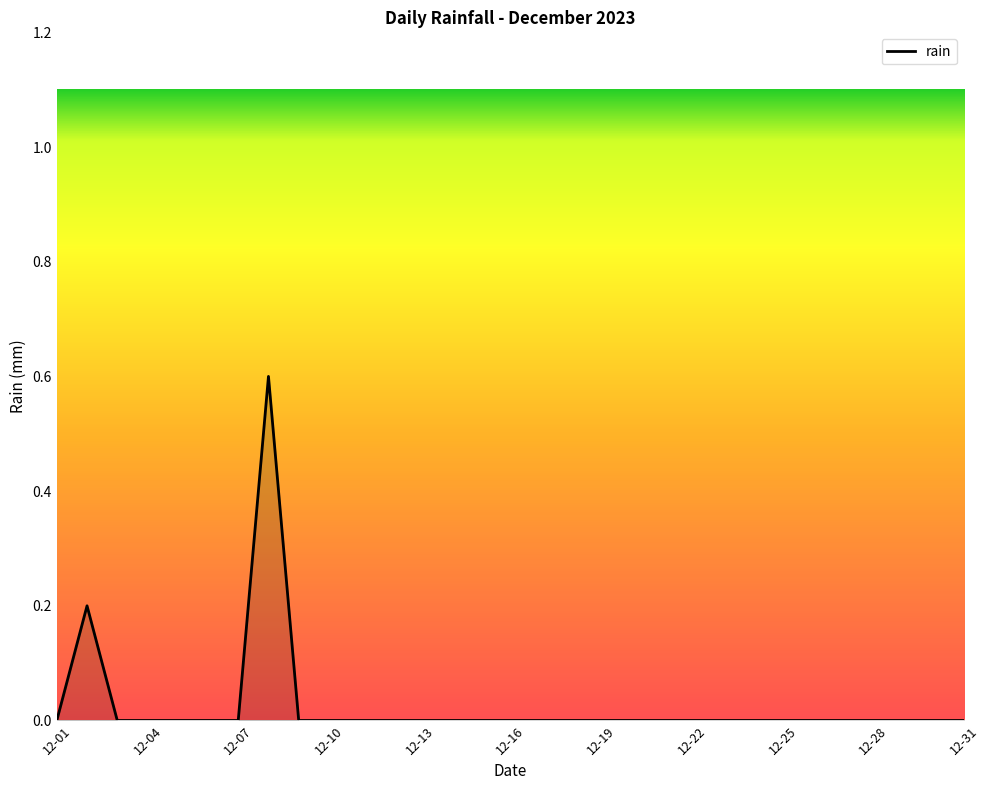

What is the greatest value displayed?

0.6